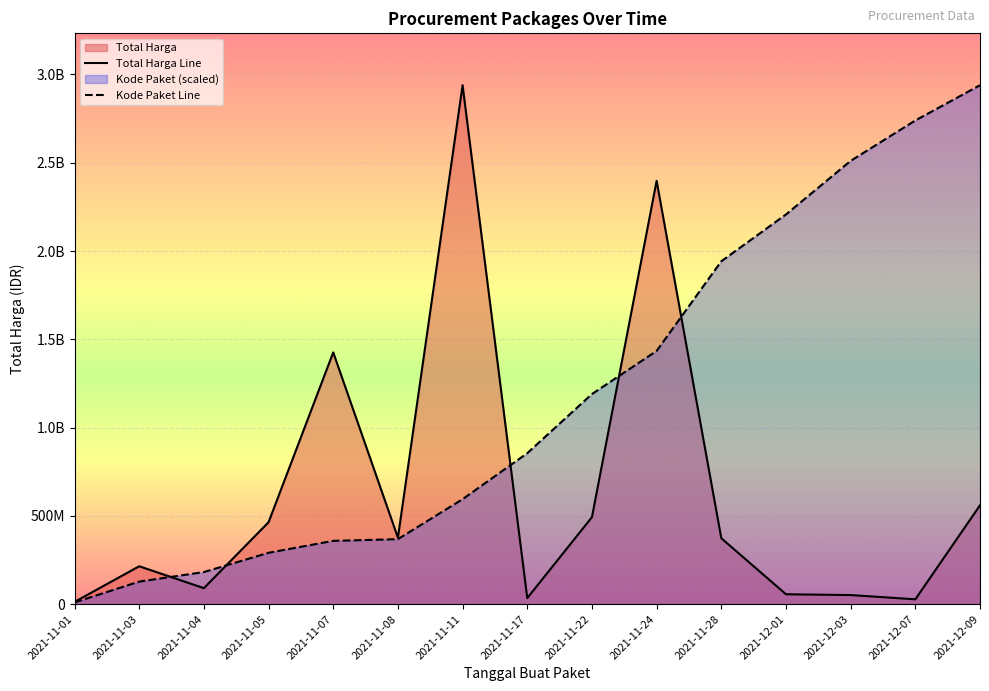

How many values in the Kode Paket series exceed 855026933?

8